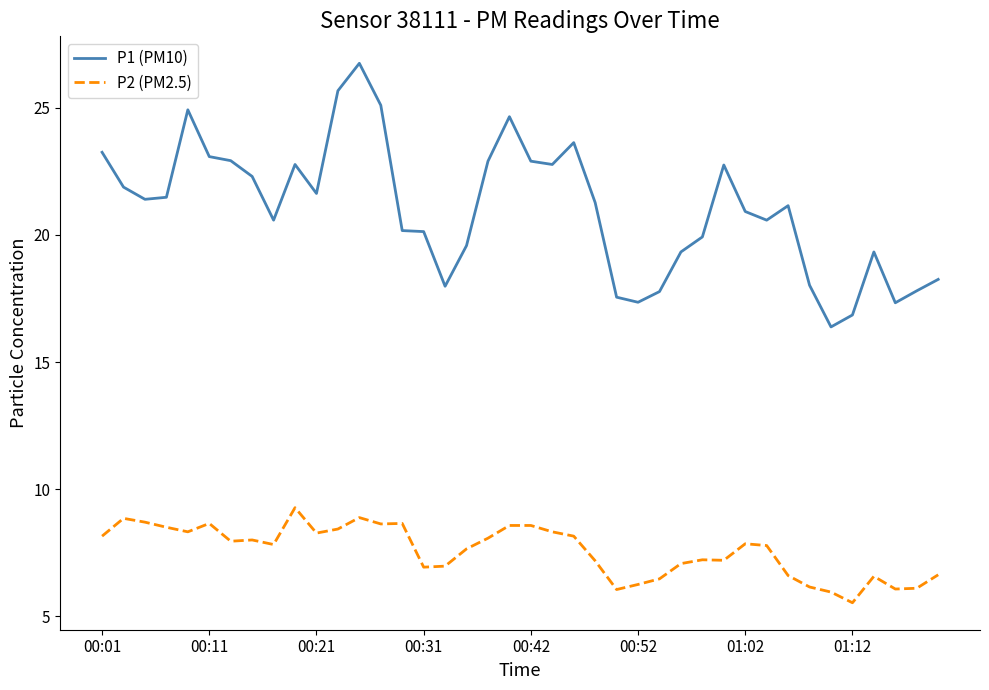

What is the greatest value displayed?

26.8